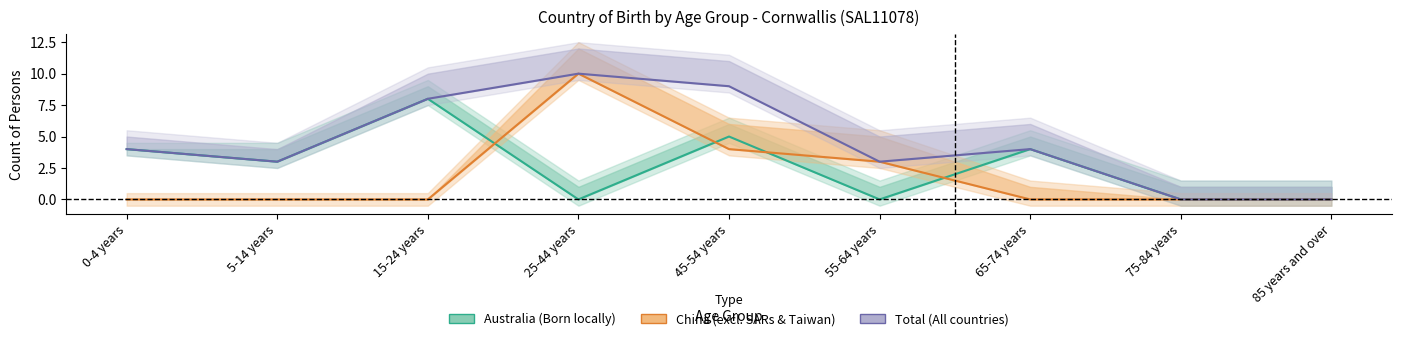

How many data points does each series have?

9